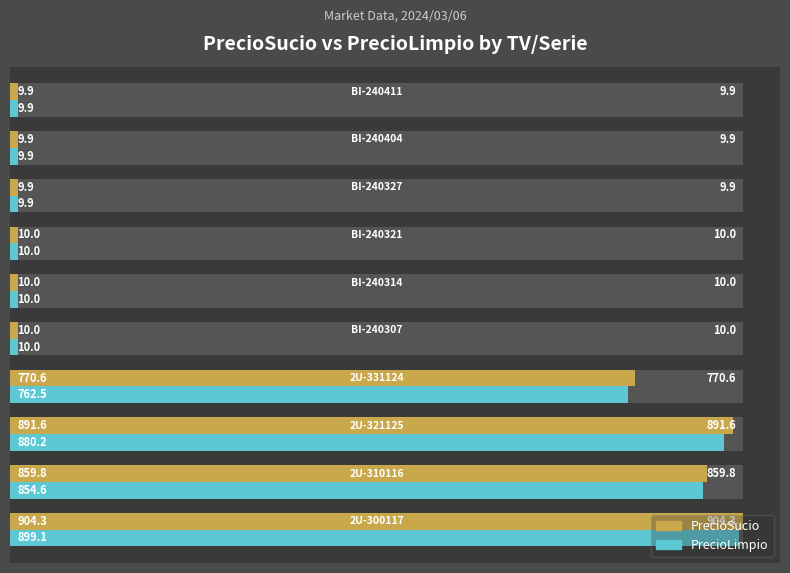

What are all the series names shown in the legend?

PrecioSucio, PrecioLimpio